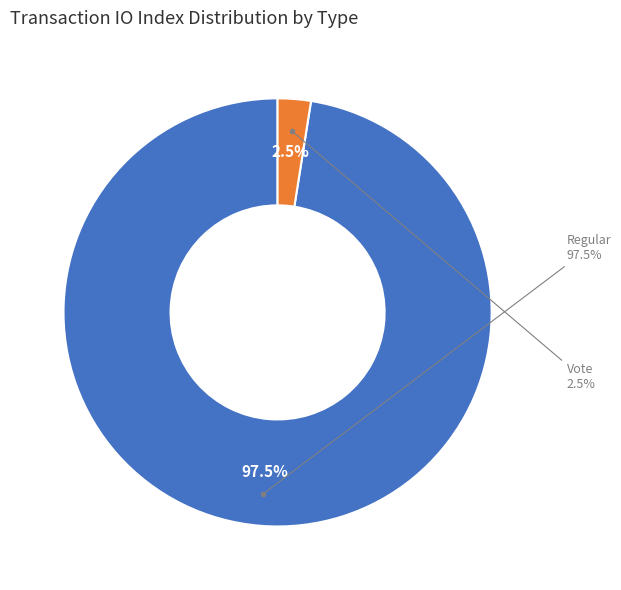

The Regular slice represents 98% of the pie. True or false?

True